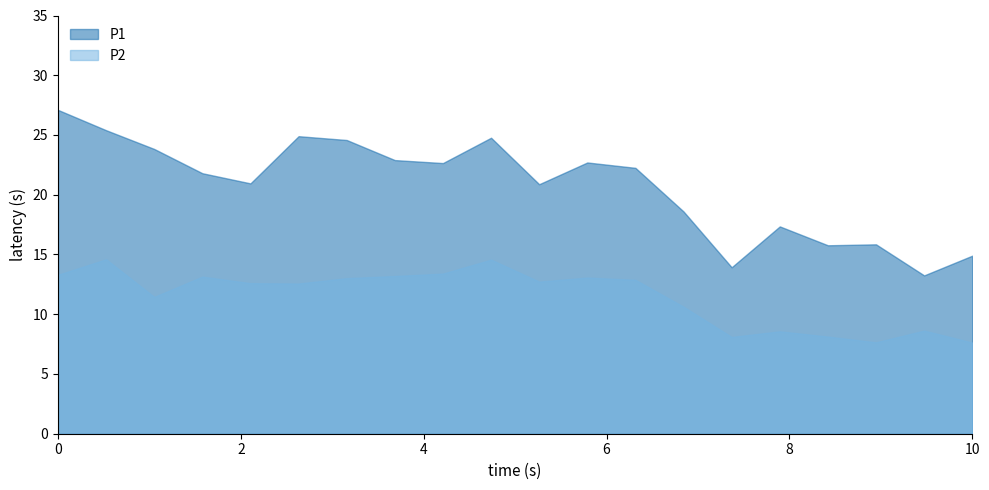

The P1 series shows 20.7 at 00:45. True or false?

False